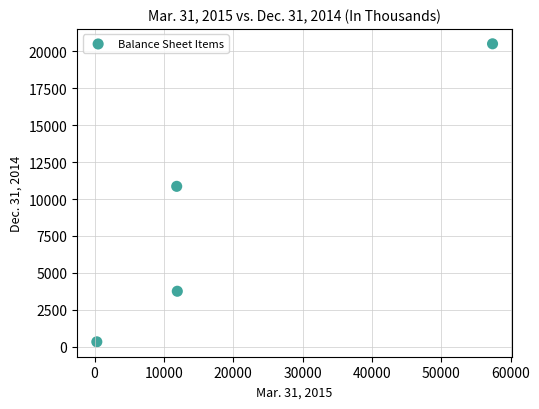

What Y value in the scatter plot is closest to 10421?

10859